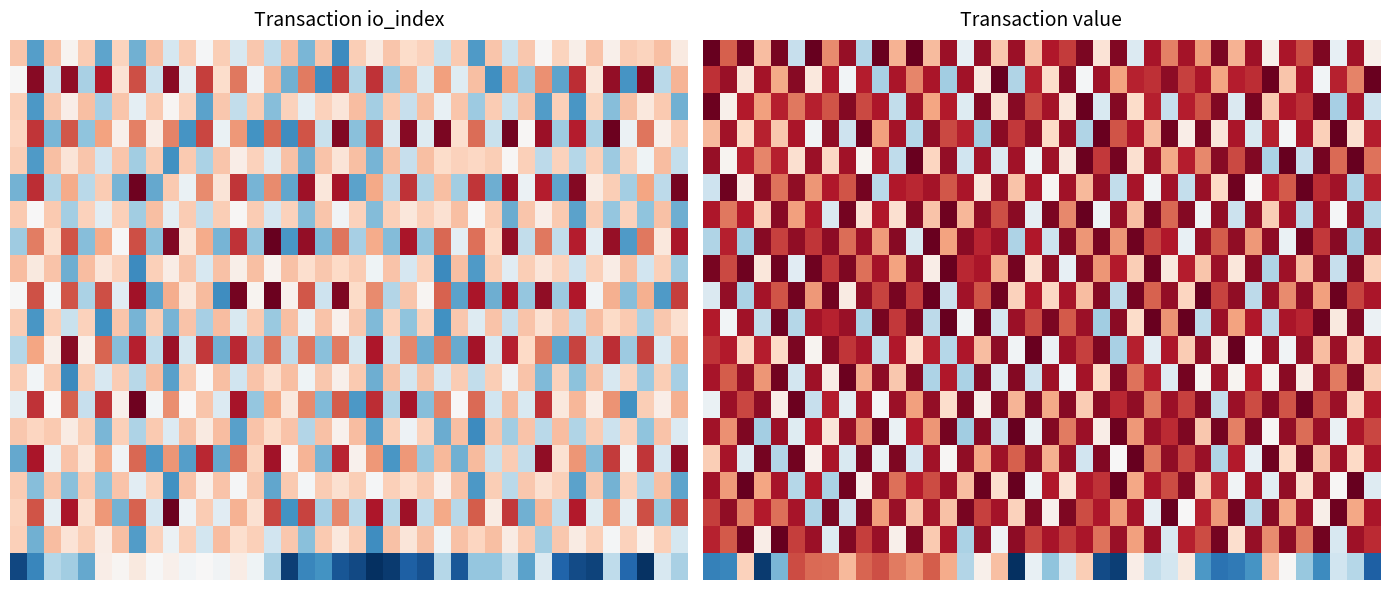

The 15.0 series shows 0.5 at 15. True or false?

True